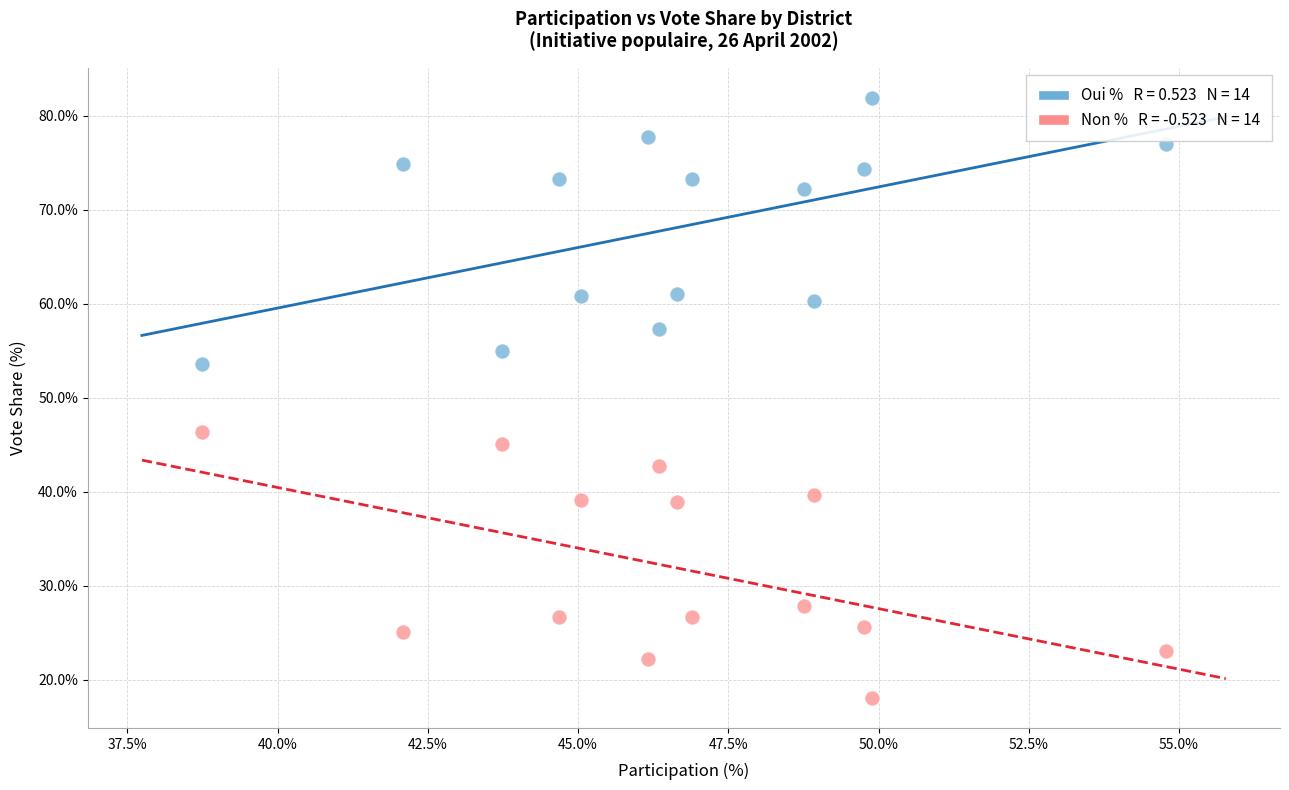

Across all data points, what is the range of X values (max minus min)?

16.0